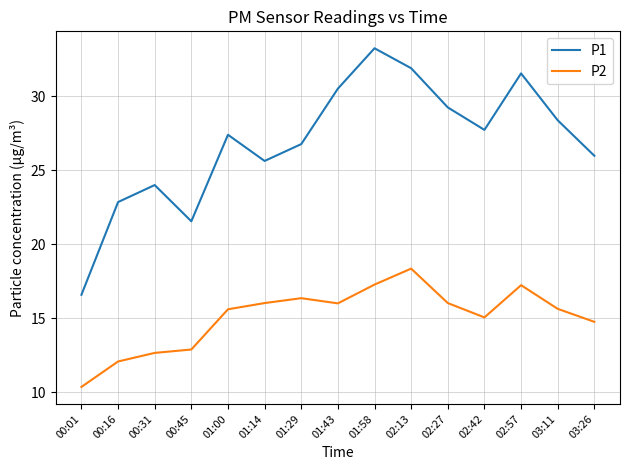

How many values in the P1 series are below 27?

7